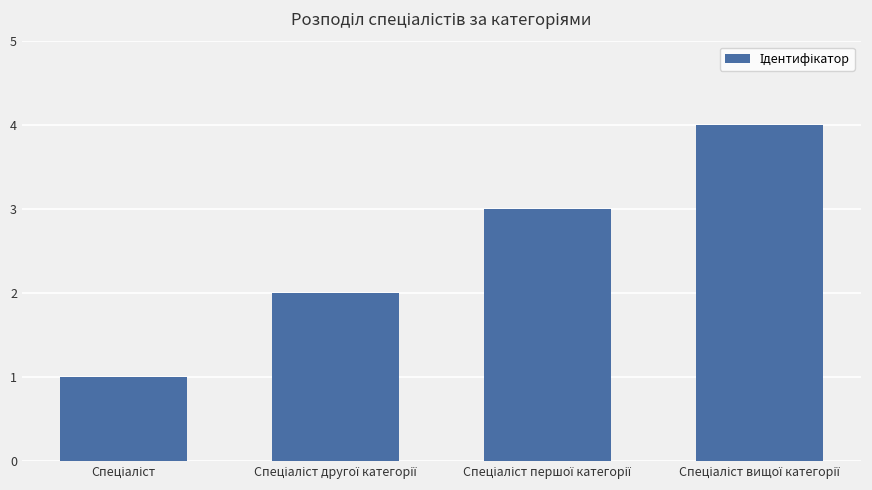

What is the maximum value shown in the chart?

4